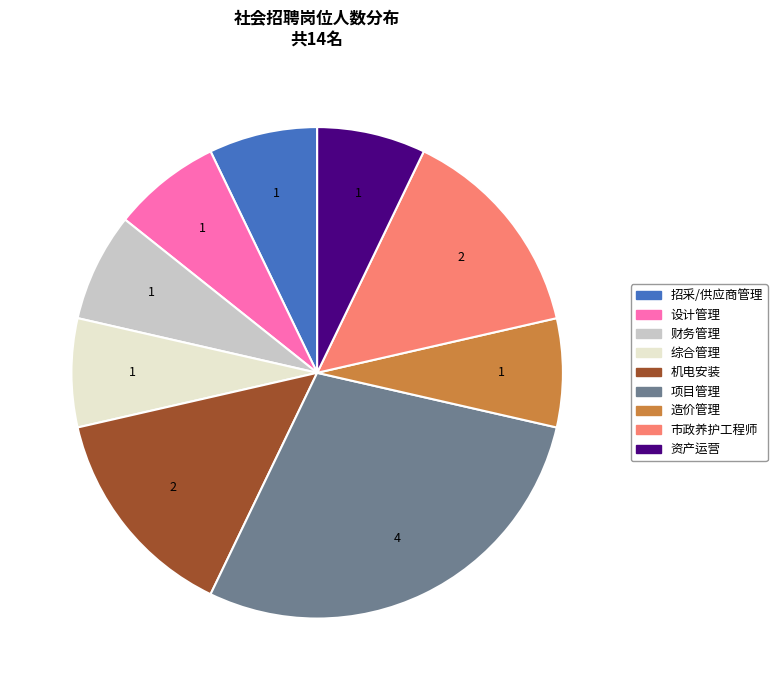

How many slices are in this pie chart?

9